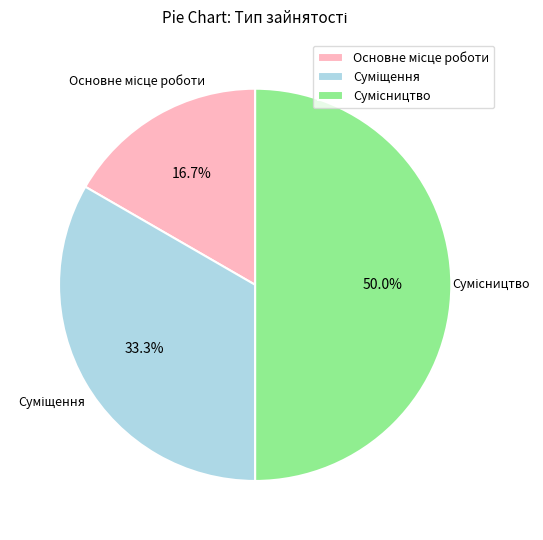

Count the number of slices in the pie.

3